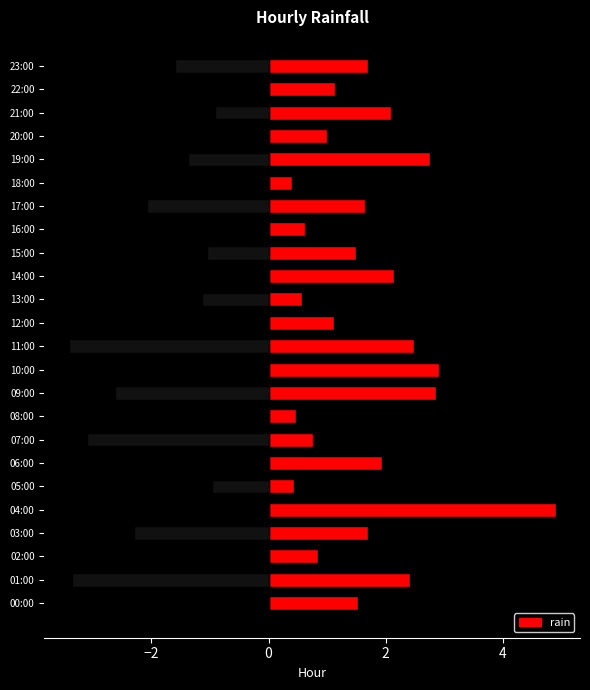

Is it true that rain equals 0.1 at 08:00?

False